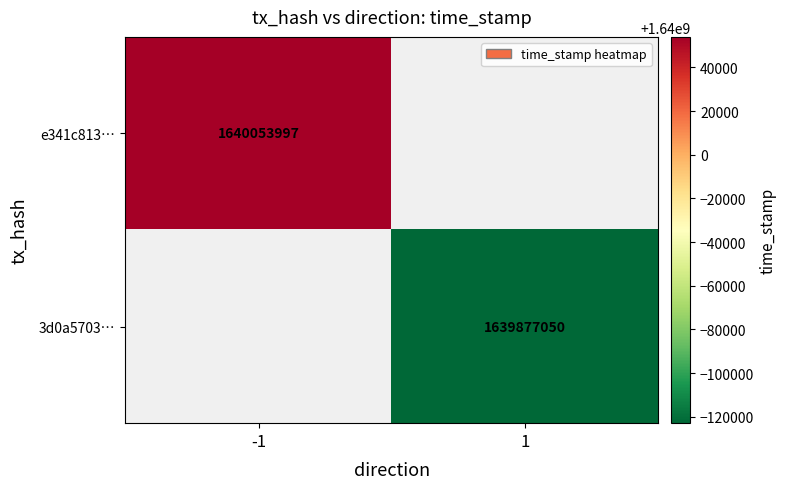

Is it true that 3d0a5703… equals 1639877050 at 1?

True